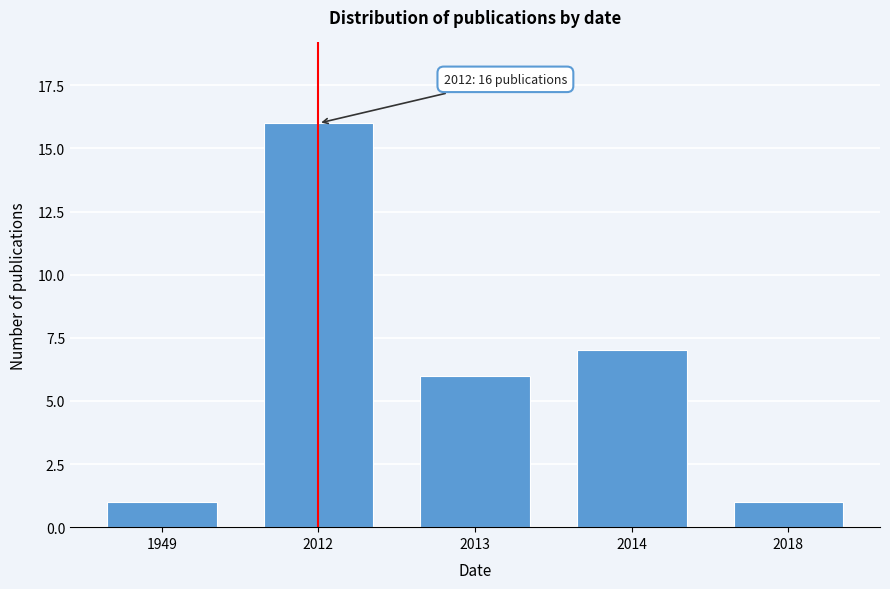

Reading right to left, extract all data points from this chart.

2018=1	2014=7	2013=6	2012=16	1949=1